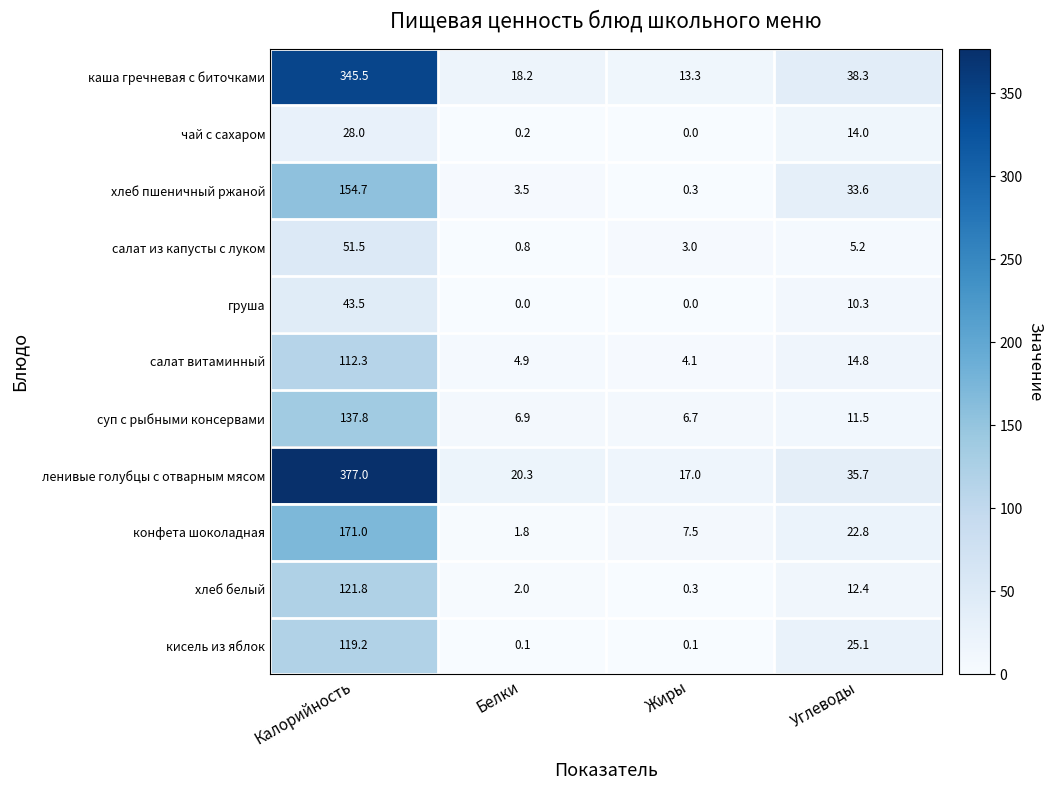

Read the хлеб белый value at Калорийность.

121.8